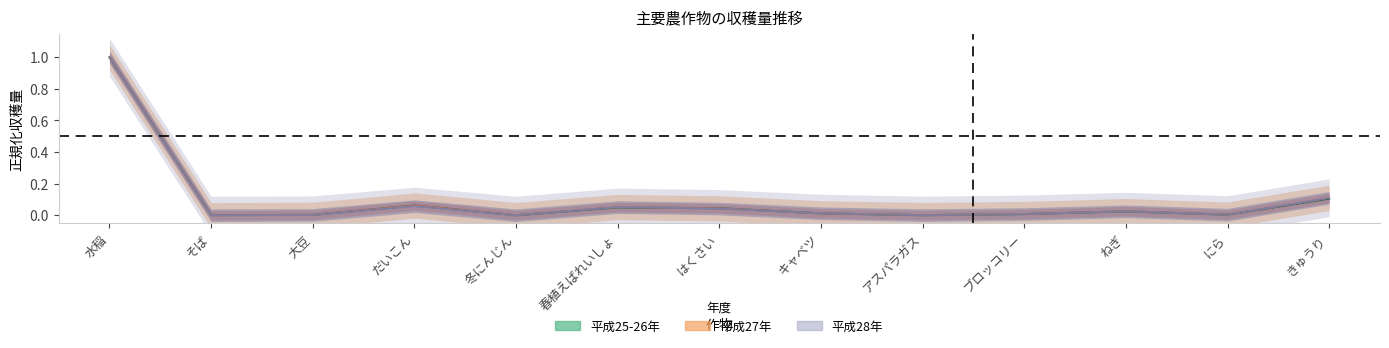

Which category has the highest value across all series?

水稲